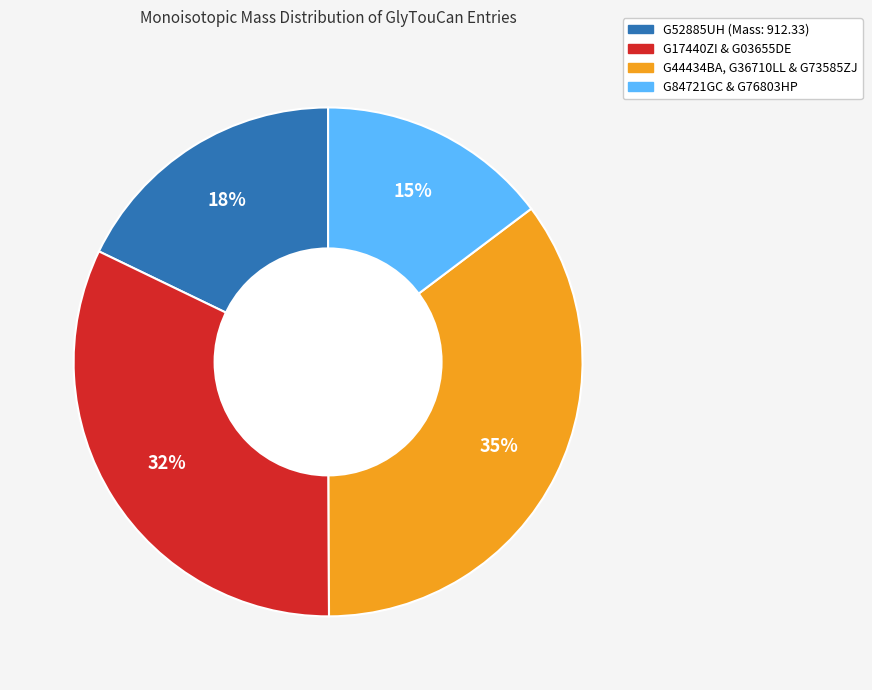

Does any single category account for the majority?

No